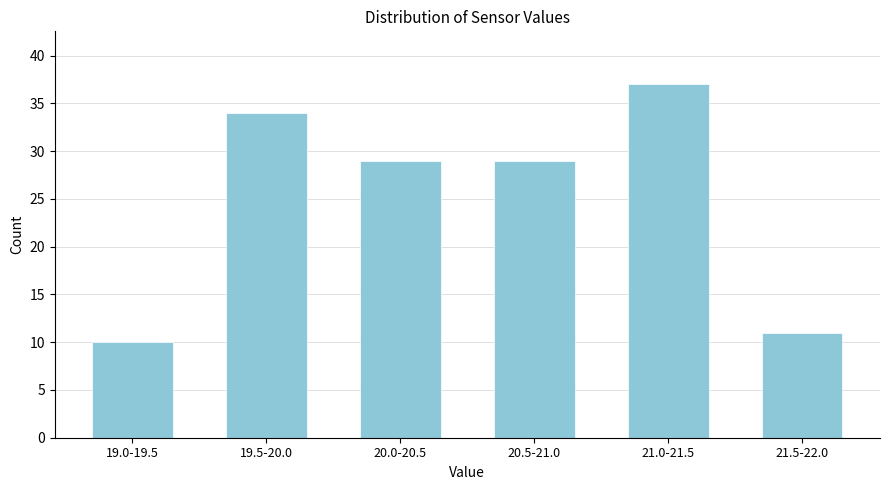

Reading left to right, transcribe all the data shown in this chart.

10	34	29	29	37	11